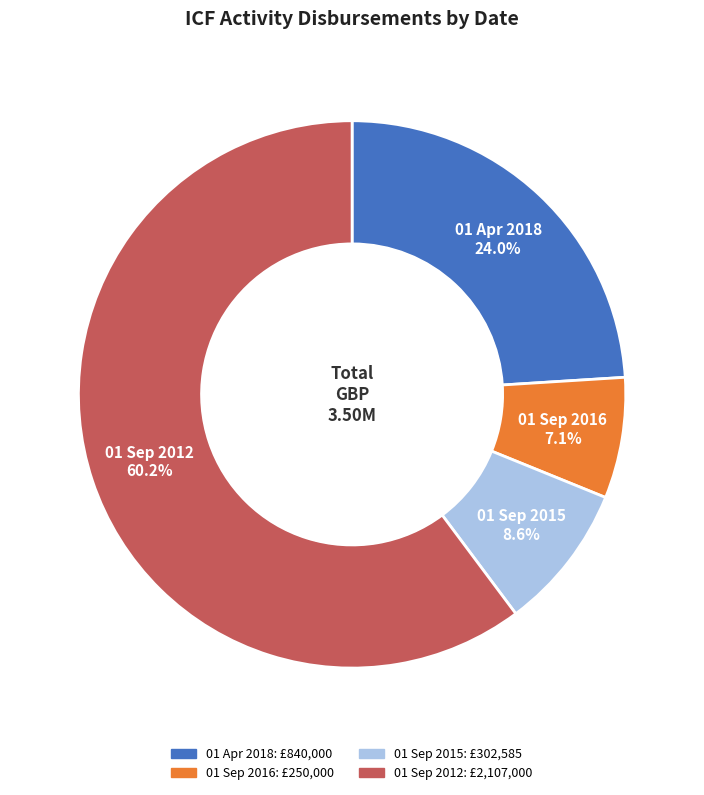

To the nearest percent, what is the difference between the 01 Apr 2018 and 01 Sep 2012 slice percentages?

36%